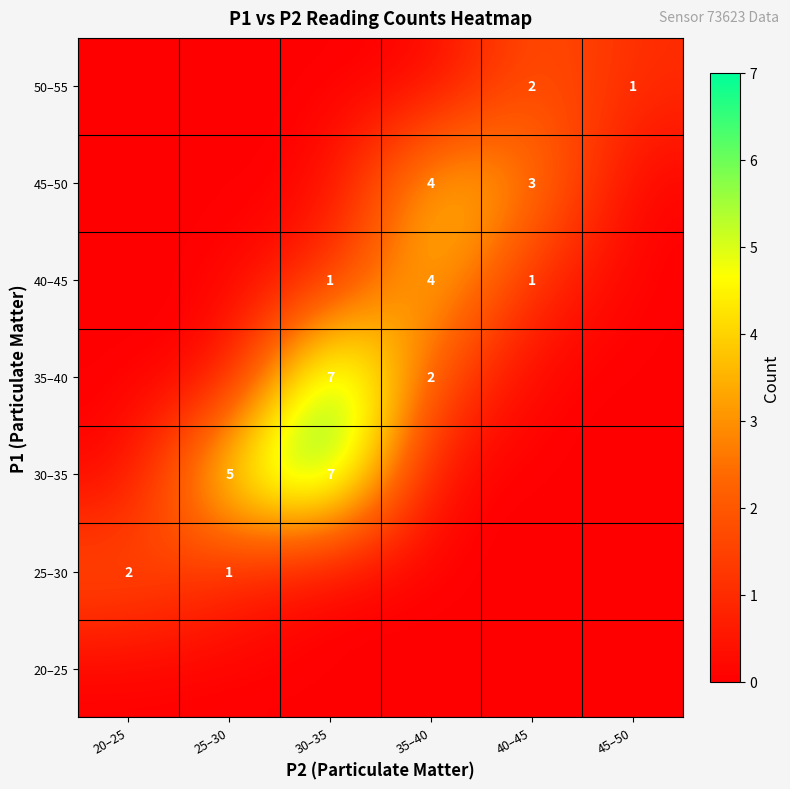

The 40–45 series shows 1 at 40–45. True or false?

True